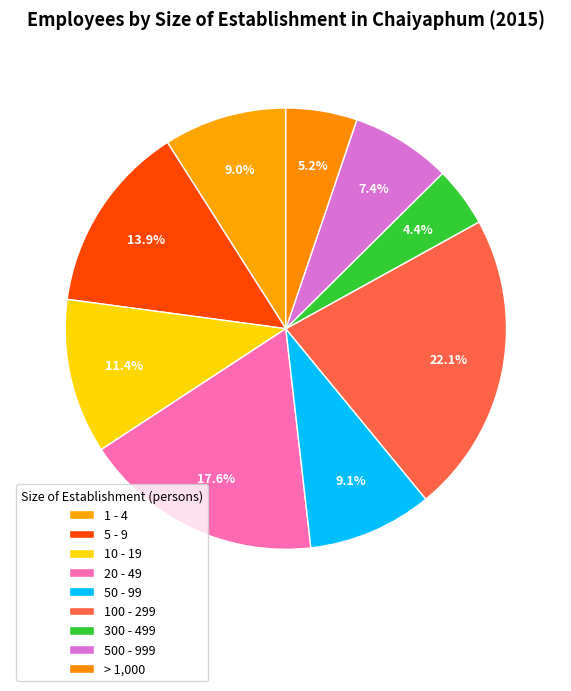

Combined, what portion of the pie is 5 - 9 and 500 - 999?

21.2%